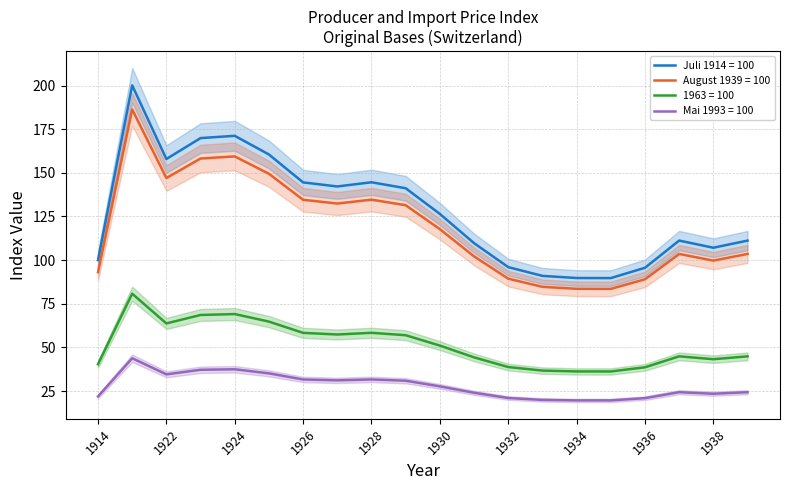

What is the value of the Mai 1993 = 100 point at the 17th from the left?

20.9